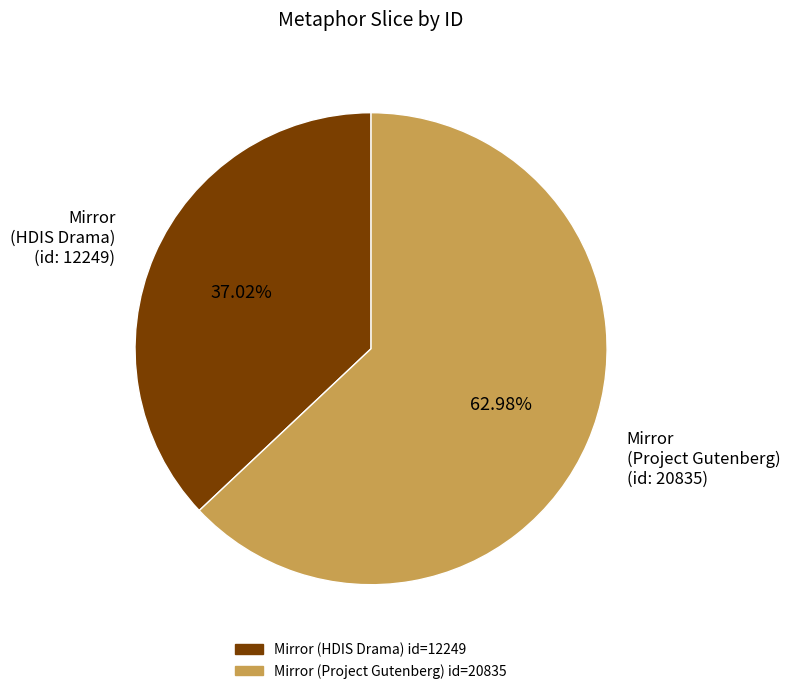

How many slices are in this pie chart?

2